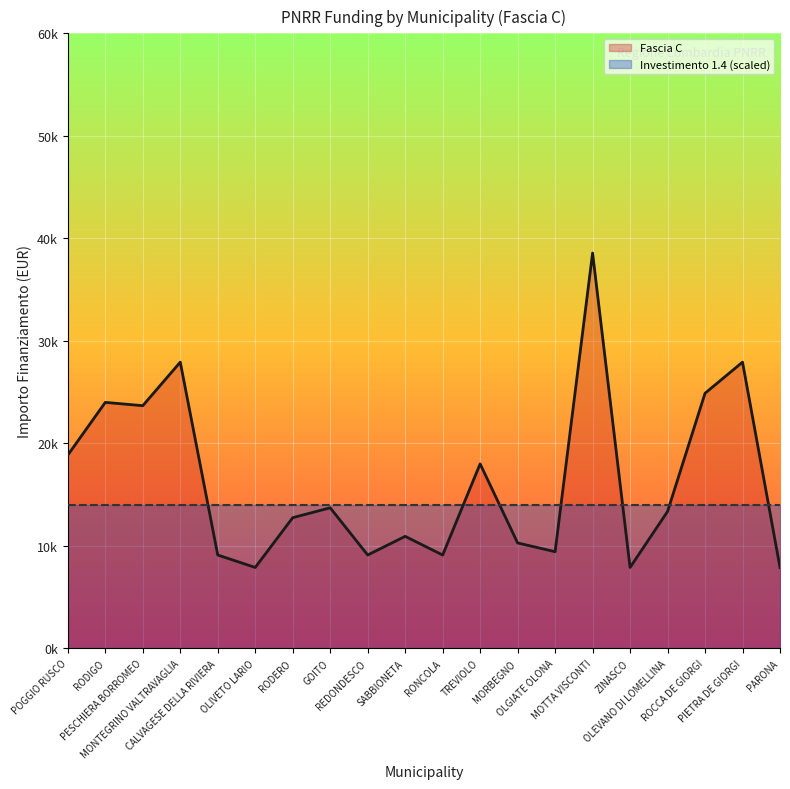

How many interior local valleys (lower than both neighbors) does the data have?

6